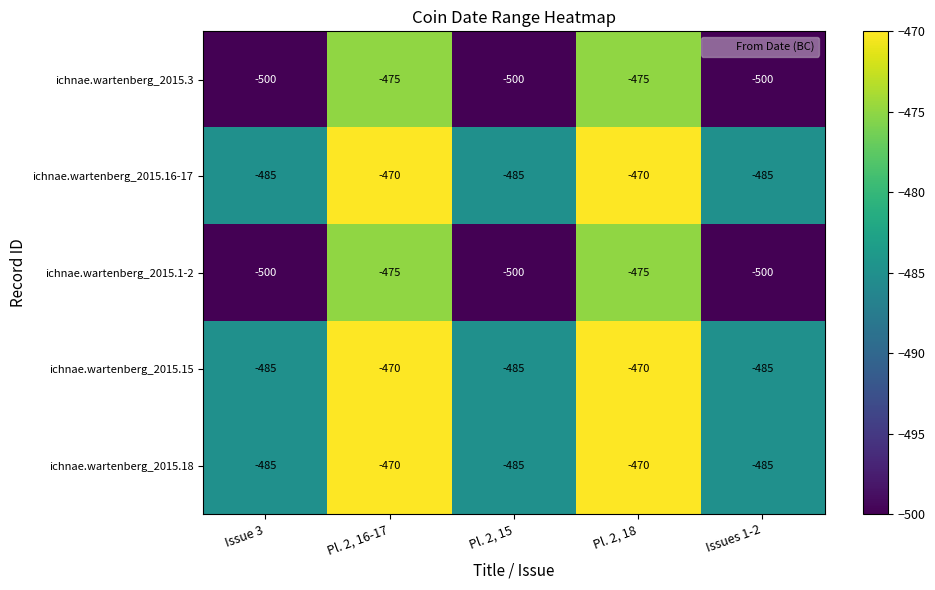

What is the maximum value shown in the chart?

-470